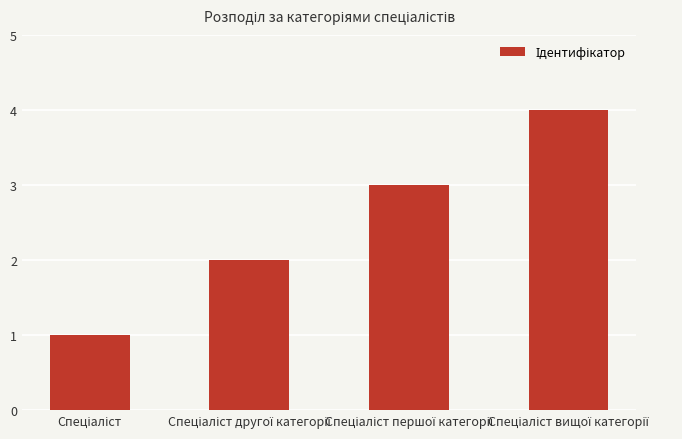

What is the difference between the maximum and minimum values?

3